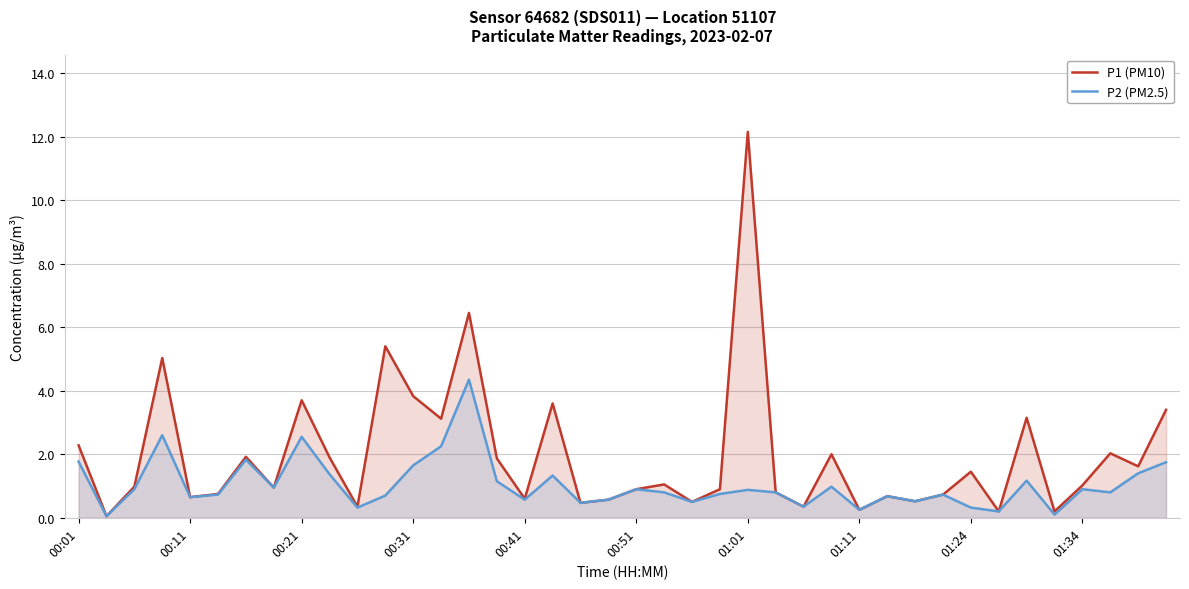

Reading right to left, list all the values displayed in this chart.

P1 (PM10): 3.4	1.6	2.0	1.0	0.2	3.1	0.2	1.4	0.7	0.5	0.7	0.2	2.0	0.3	0.8	12.2	0.9	0.5	1.1	0.9	0.6	0.5	3.6	0.6	1.9	6.5	3.1	3.8	5.4	0.3	1.9	3.7	0.9	1.9	0.8	0.7	5.0	1.0	0.1	2.3
P2 (PM2.5): 1.8	1.4	0.8	0.9	0.1	1.2	0.2	0.3	0.7	0.5	0.7	0.2	1.0	0.3	0.8	0.9	0.8	0.5	0.8	0.9	0.6	0.5	1.3	0.6	1.1	4.3	2.2	1.6	0.7	0.3	1.4	2.5	0.9	1.8	0.7	0.7	2.6	0.9	0.1	1.8